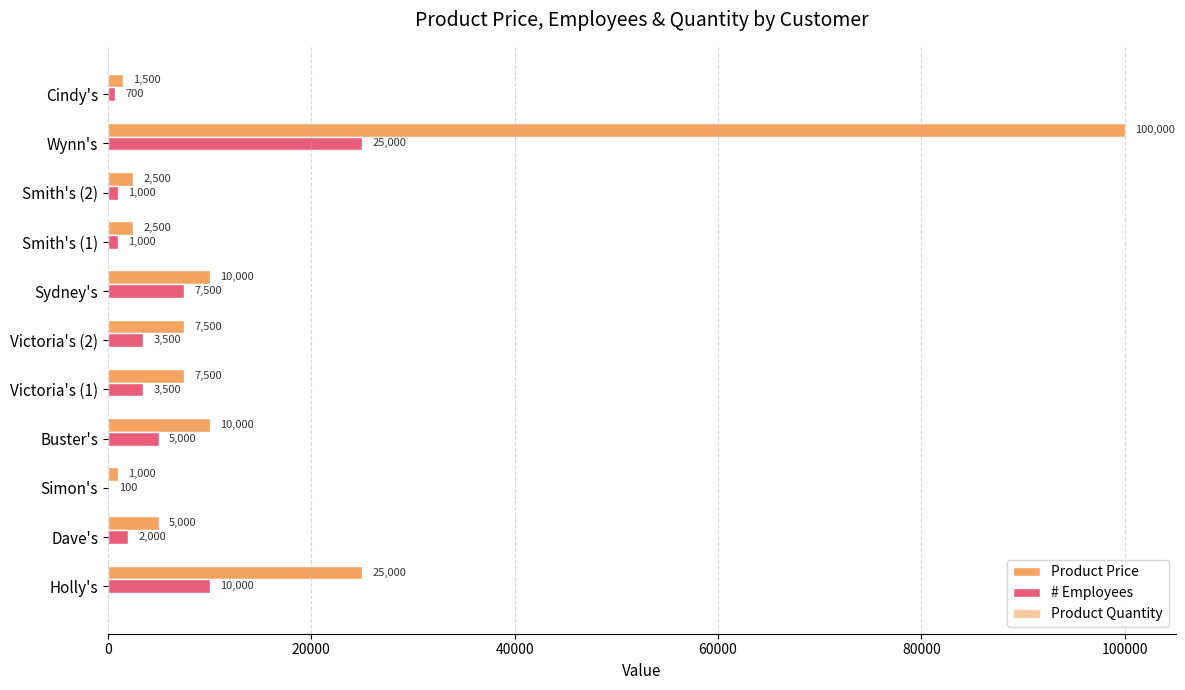

List the series in order of their overall mean, highest first.

Product Price, # Employees, Product Quantity